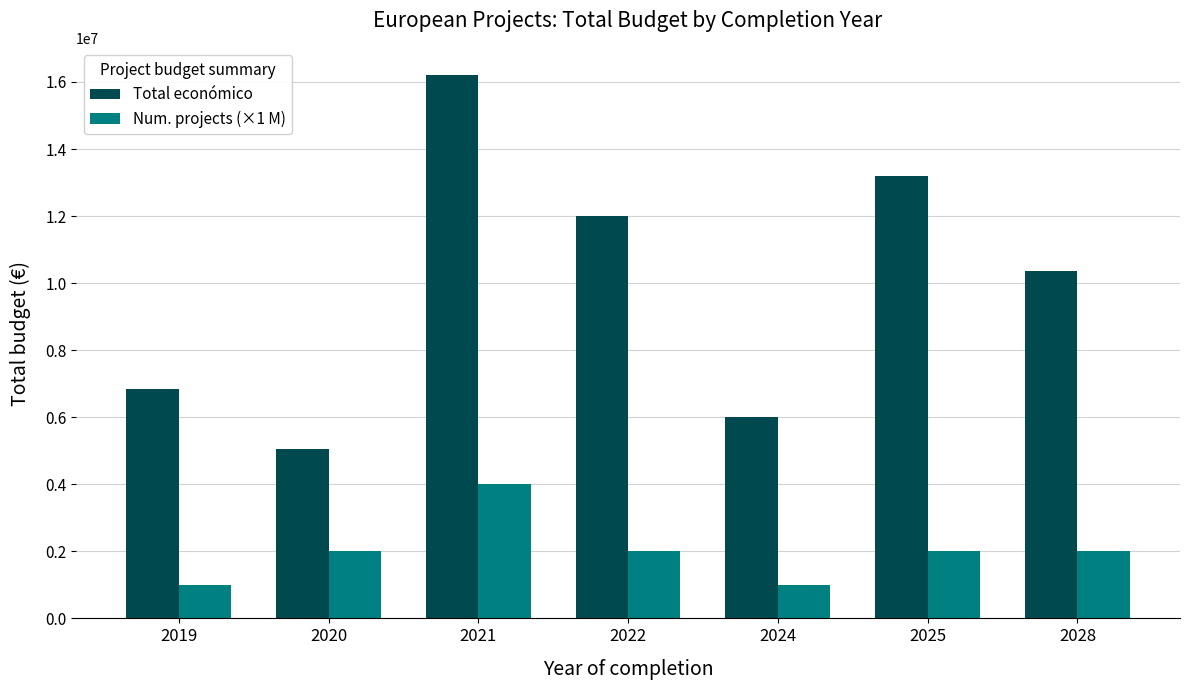

What are all the series names shown in the legend?

Total económico, Num. projects (×1 M)